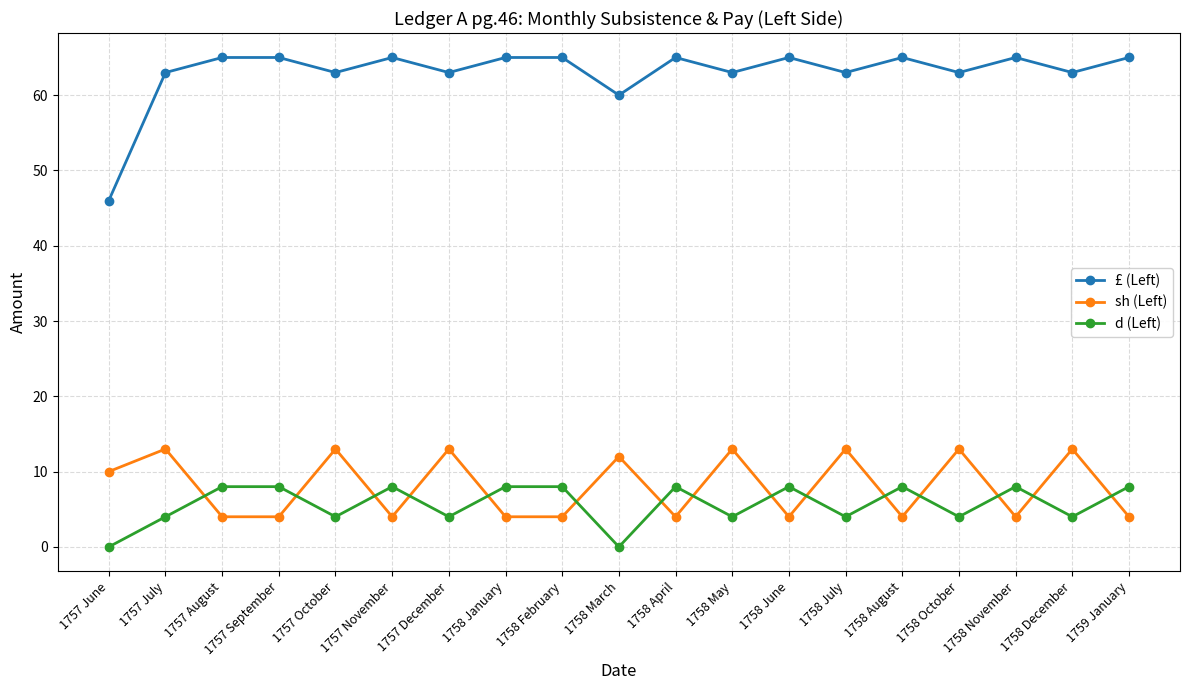

True or false: d (Left) and £ (Left) intersect in this chart.

False